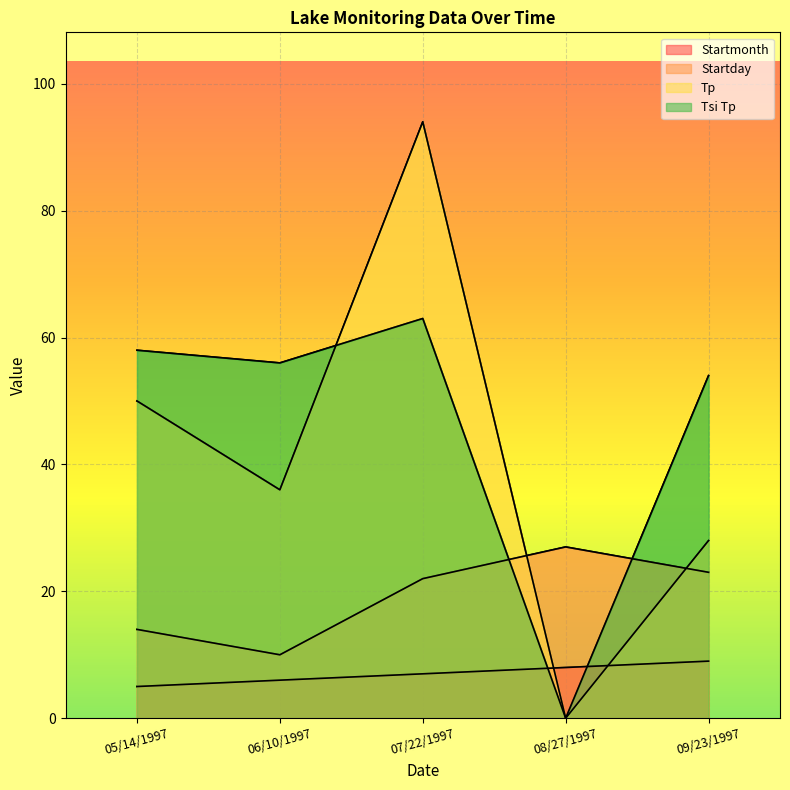

Rank the categories by Startday value from lowest to highest.

06/10/1997, 05/14/1997, 07/22/1997, 09/23/1997, 08/27/1997